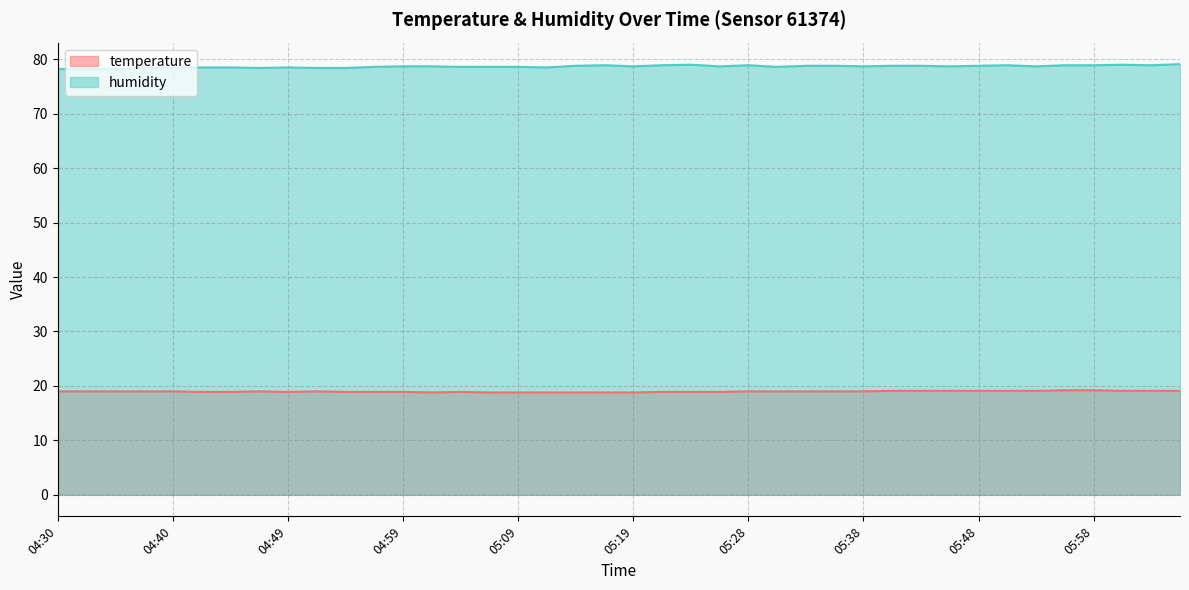

What is the total value across all series at 04:49?

97.4